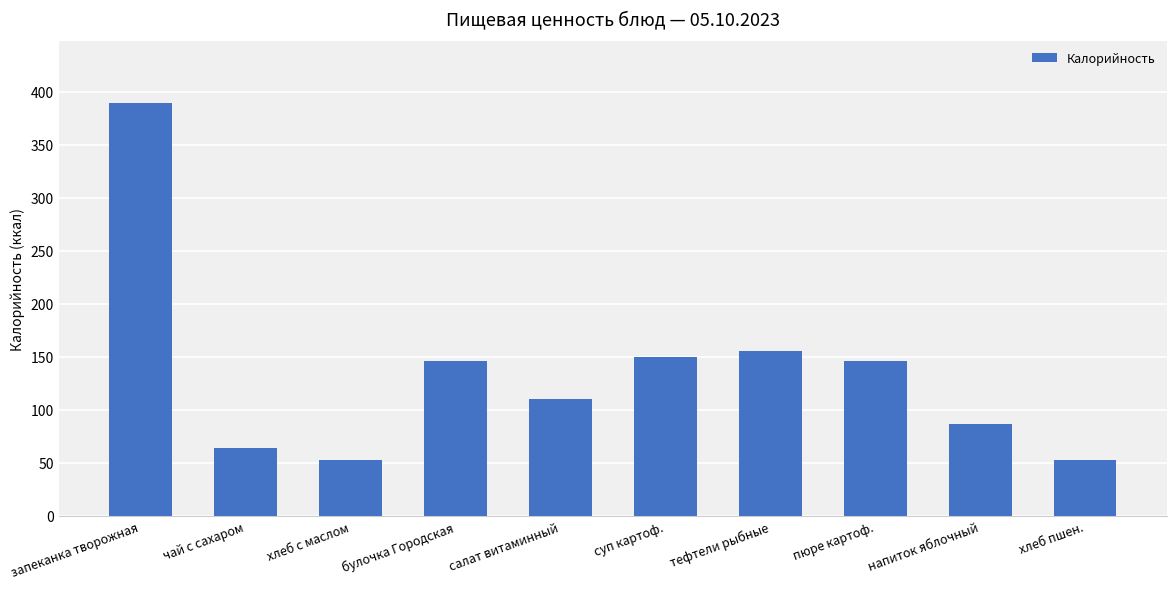

What is the ratio of the value at хлеб пшен. to the value at чай с сахаром?

0.8